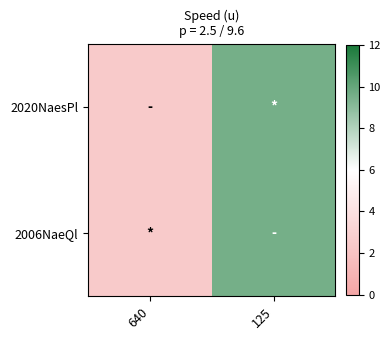

Which series has the largest range (max minus min)?

2020NaesPl